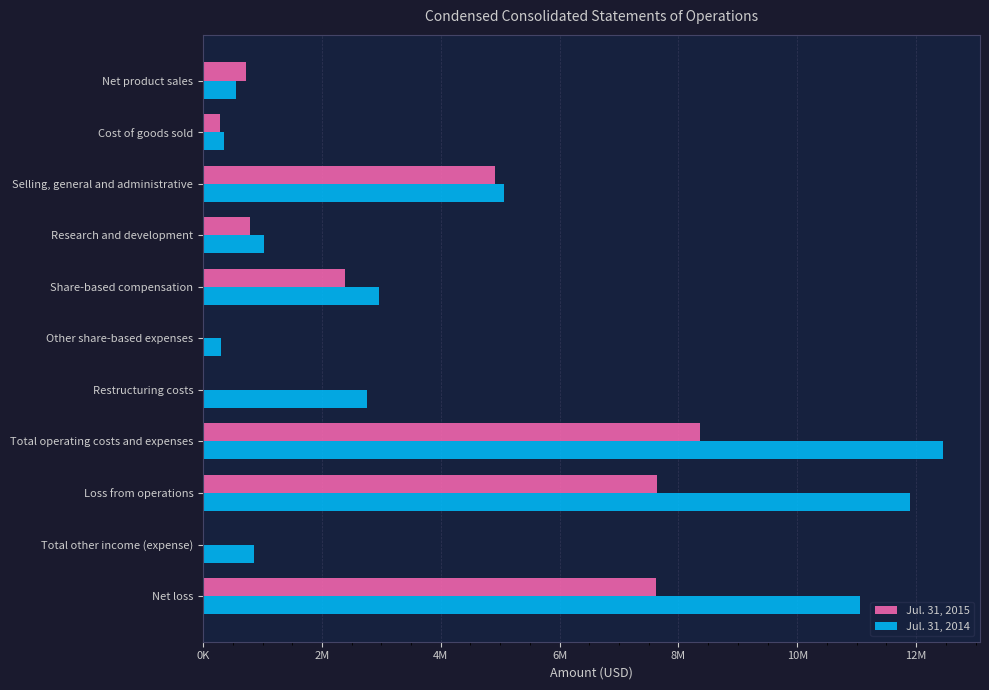

List the series in order of their overall mean, lowest first.

Jul. 31, 2015, Jul. 31, 2014